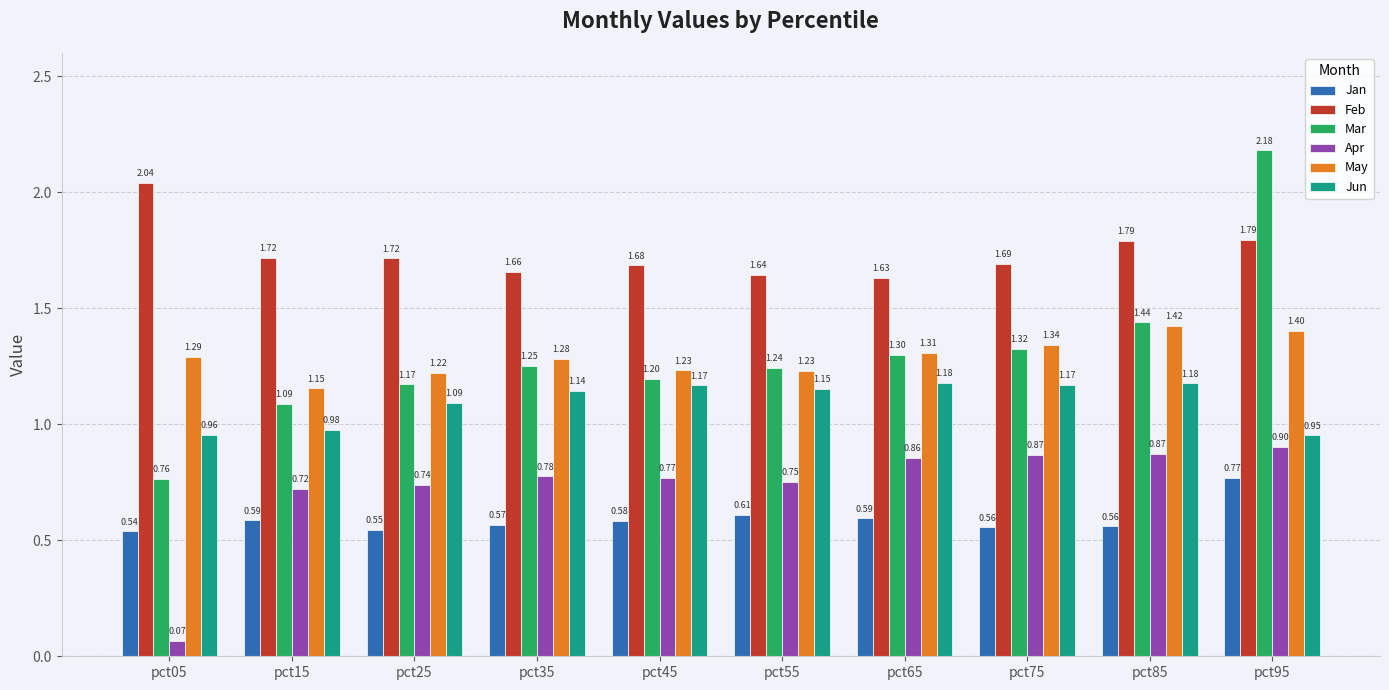

Rank the series by their maximum value, from lowest to highest.

Jan, Apr, Jun, May, Feb, Mar